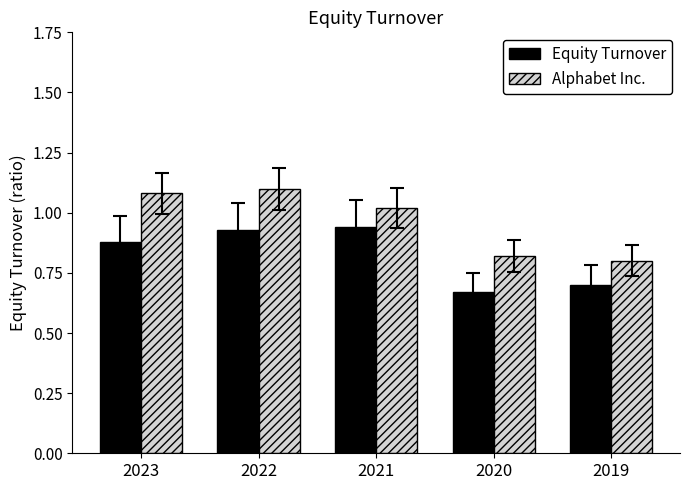

Count the number of categories in the chart.

5